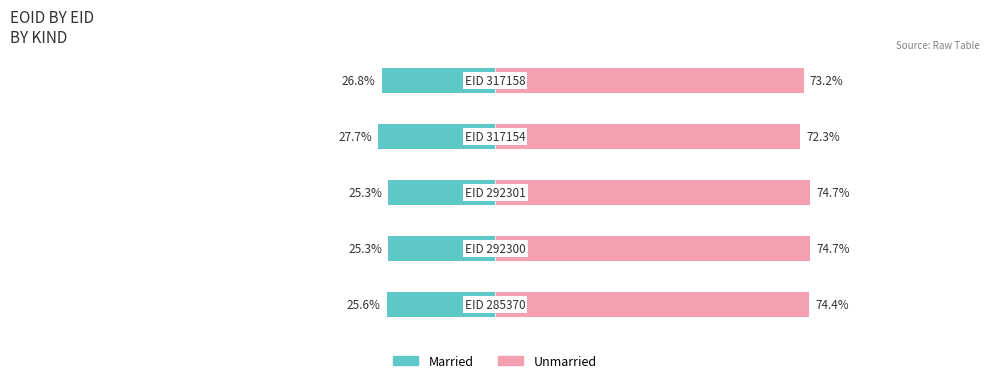

Reading left to right, transcribe all the data shown in this chart.

Married: -25.6	-25.3	-25.3	-27.7	-26.8
Unmarried: 74.4	74.7	74.7	72.3	73.2